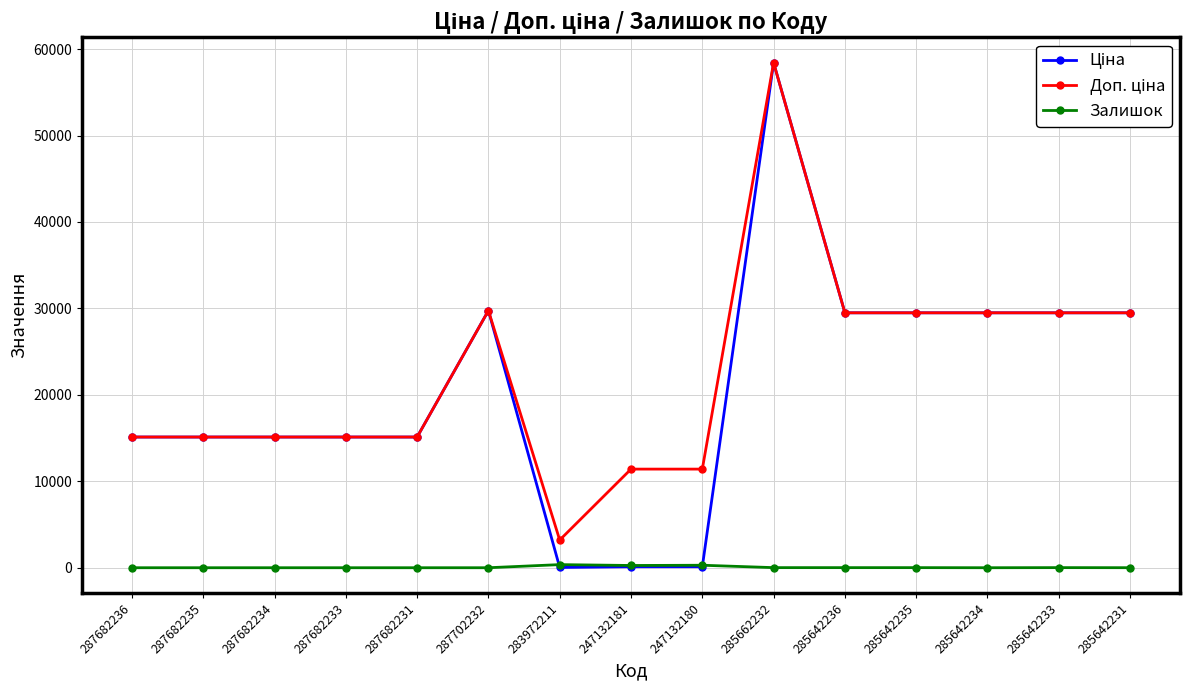

What is the difference between the second highest and second lowest values in the Залишок series?

288.0